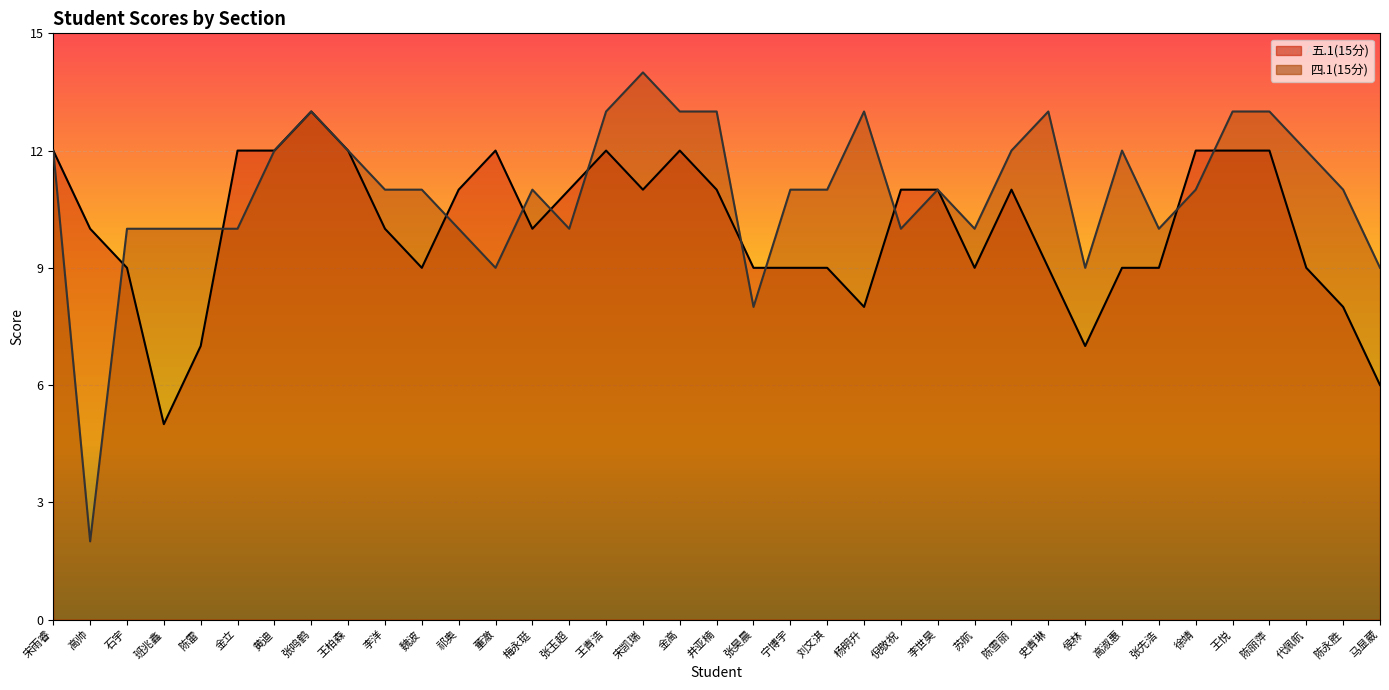

How many times do 五.1(15分) and 四.1(15分) cross each other?

11